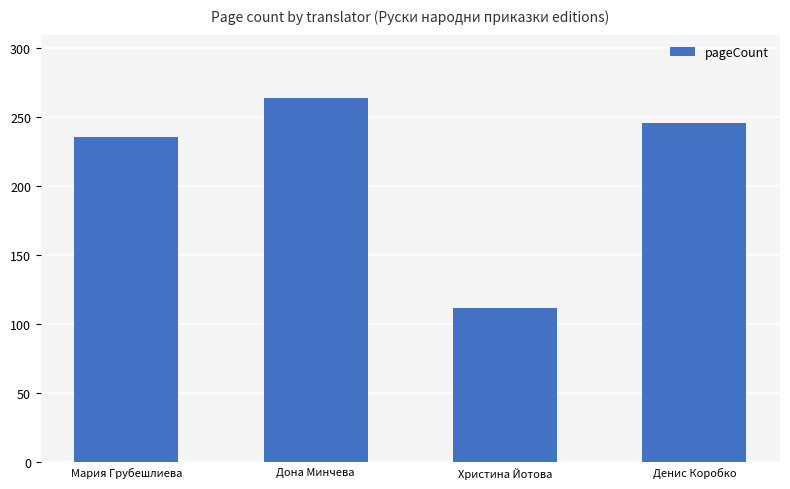

List the labels in order of value, largest first.

Дона Минчева, Денис Коробко, Мария Грубешлиева, Христина Йотова